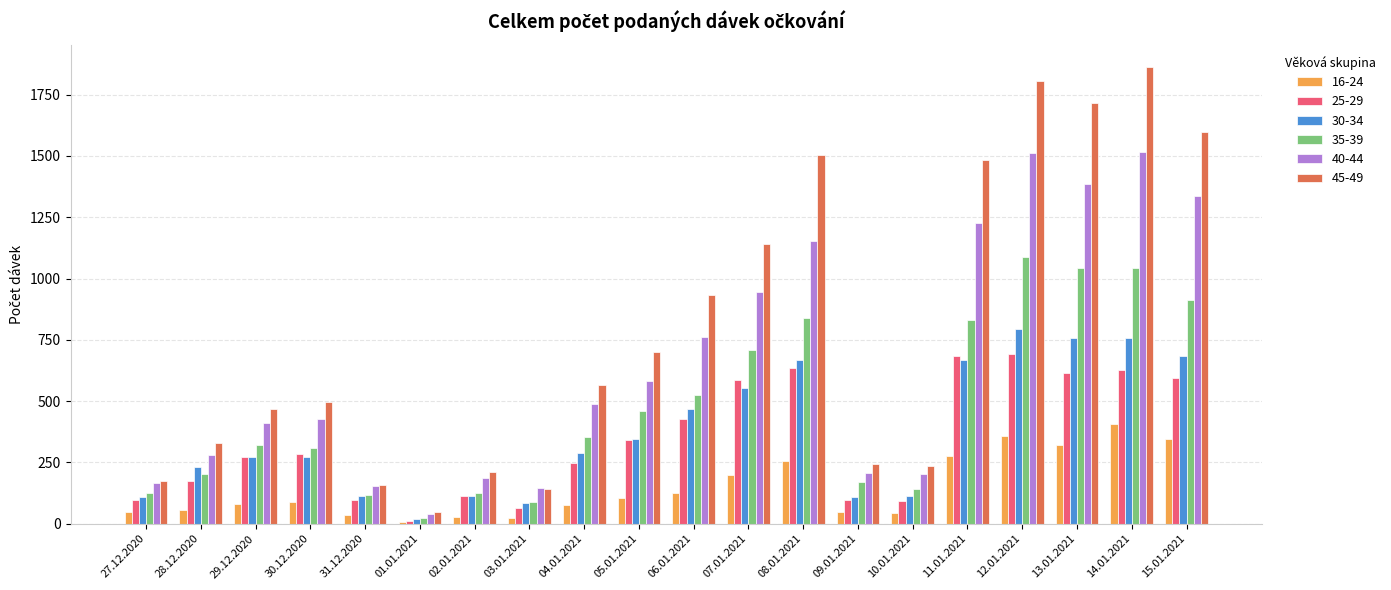

List the series in order of their peak value, highest first.

45-49, 40-44, 35-39, 30-34, 25-29, 16-24